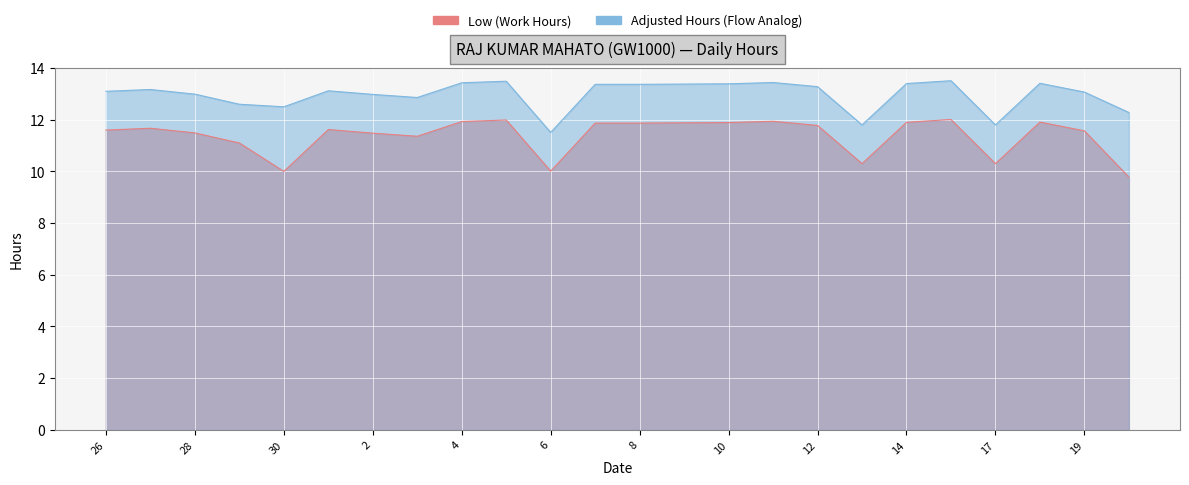

Rank the categories by value from lowest to highest.

20, 30, 6, 13, 17, 29, 3, 2, 28, 19, 26, 1, 27, 12, 7, 8, 9, 10, 14, 18, 4, 11, 5, 15